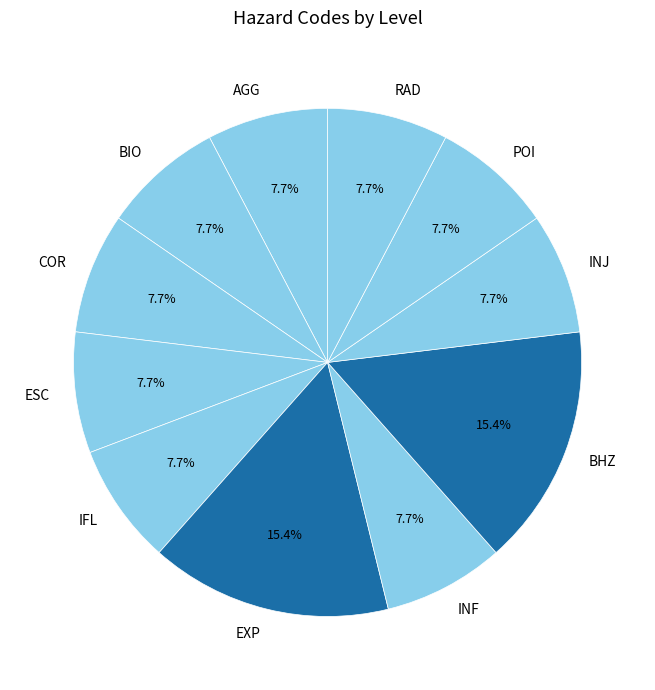

Between ESC and EXP, which is larger?

EXP